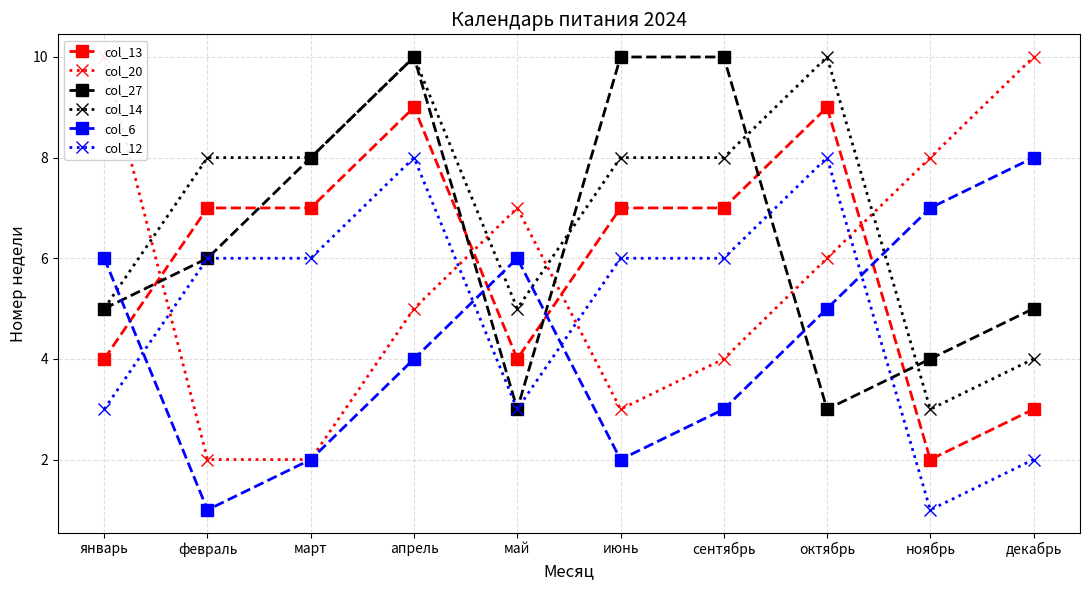

What is the difference between the second highest and second lowest values in the col_13 series?

6